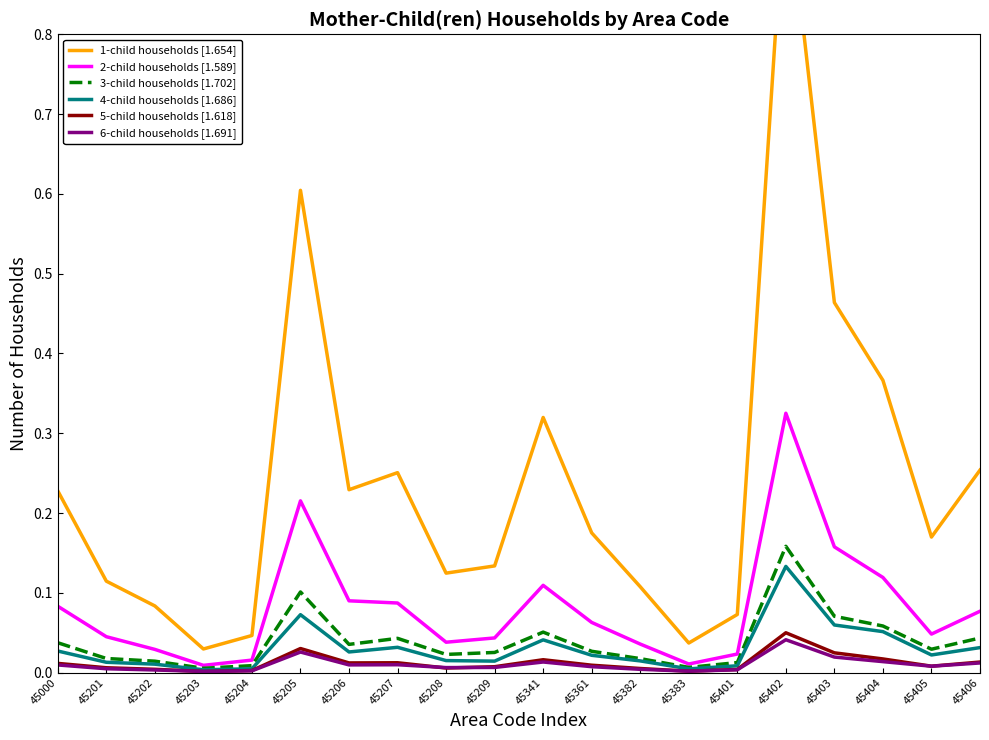

What is the difference between the highest and lowest values at 45361?

0.2